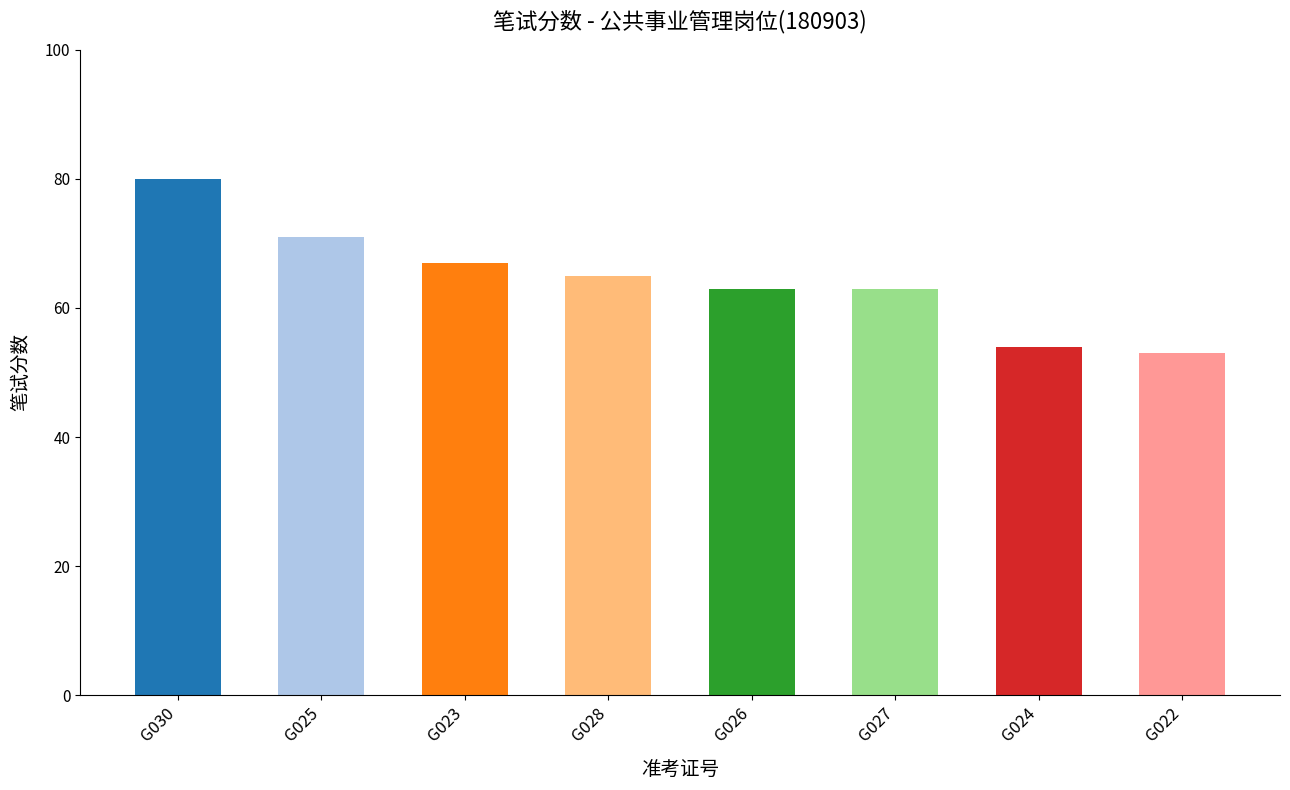

The chart shows a value of 97 at G028. True or false?

False